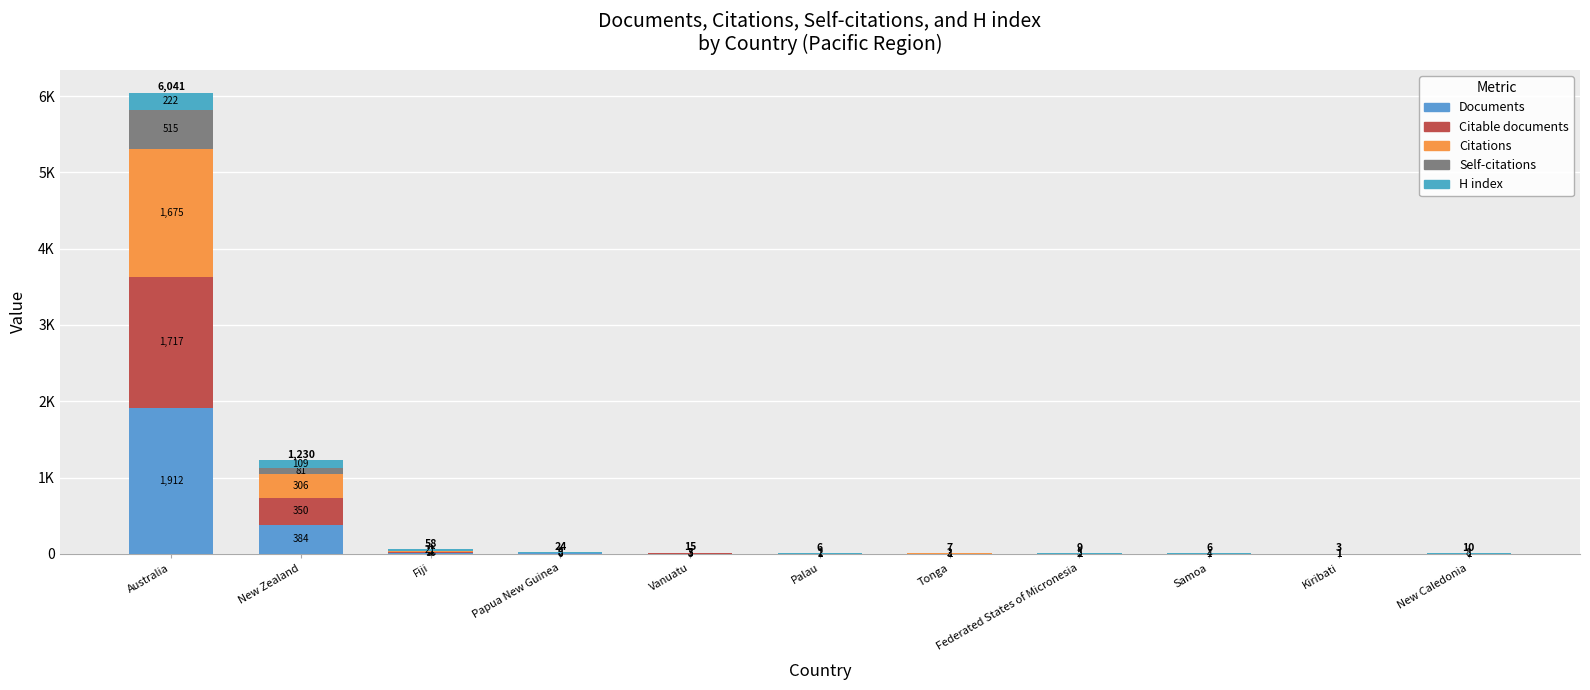

The value of H index at Kiribati is 0. True or false?

False